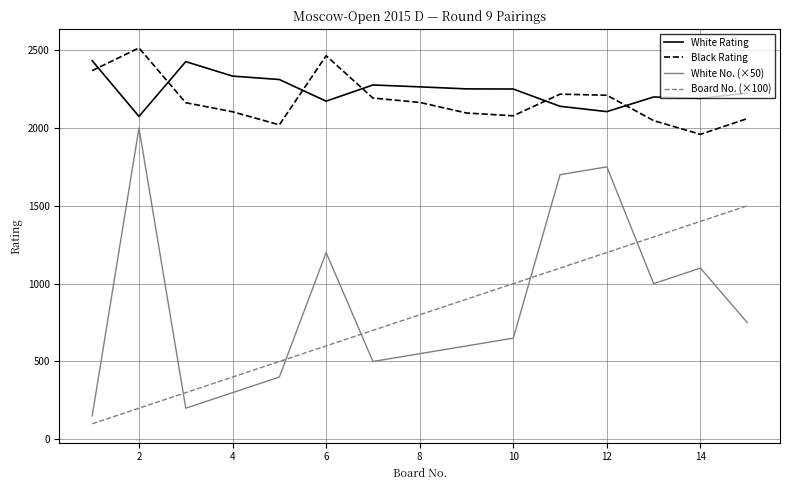

What are all the series names shown in the legend?

White Rating, Black Rating, White No. (×50), Board No. (×100)